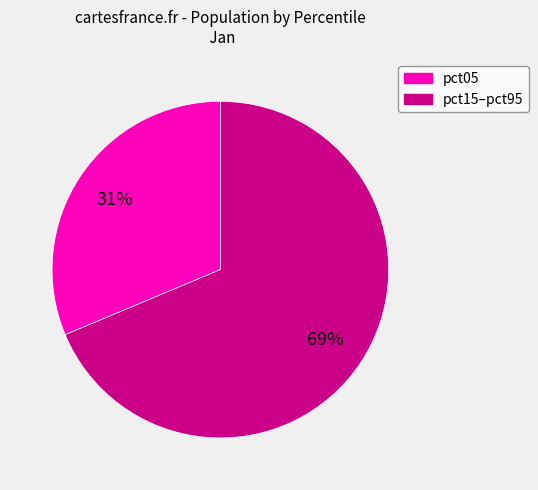

Is there a majority slice in this chart?

Yes